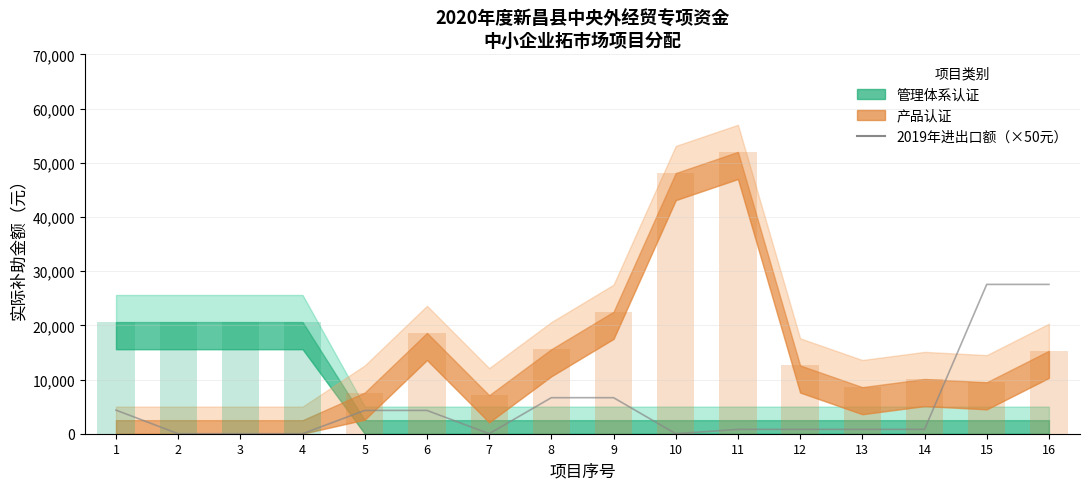

Which category has the lowest value across all series?

2